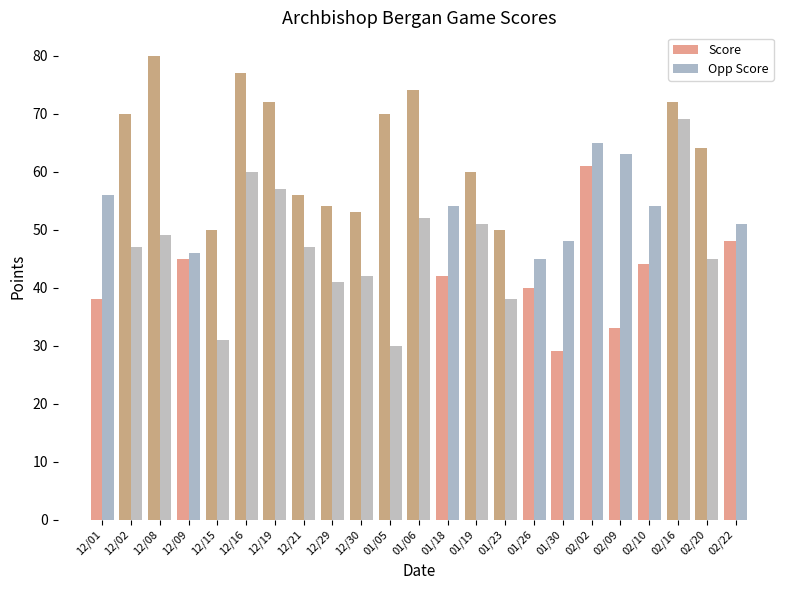

What are all the series names shown in the legend?

Score, Opp Score